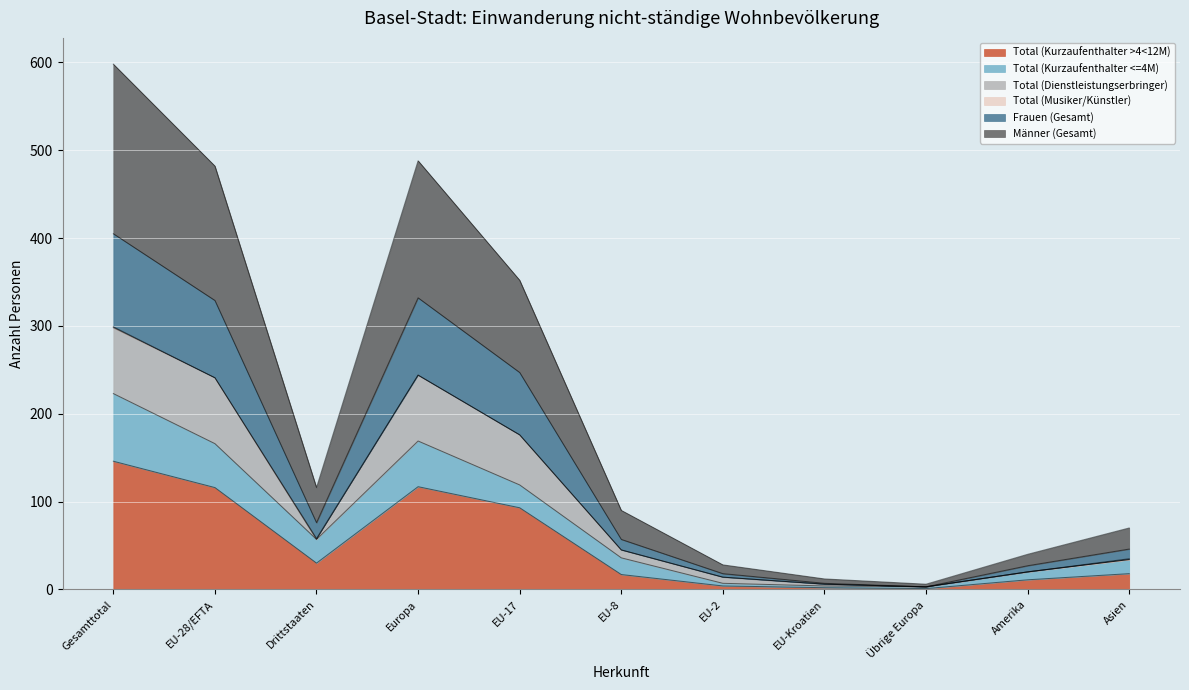

Is it true that Total (Kurzaufenthalter >4<12M) equals 133 at EU-17?

False